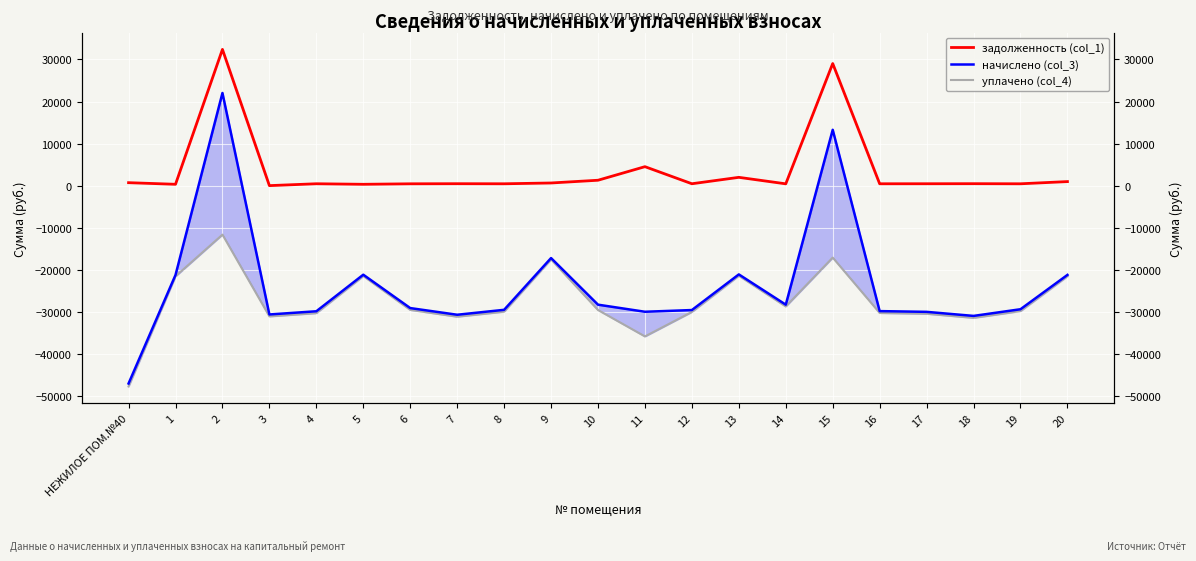

Is the value of задолженность (col_1) at 5 greater than the value of уплачено (col_4) at 4?

Yes